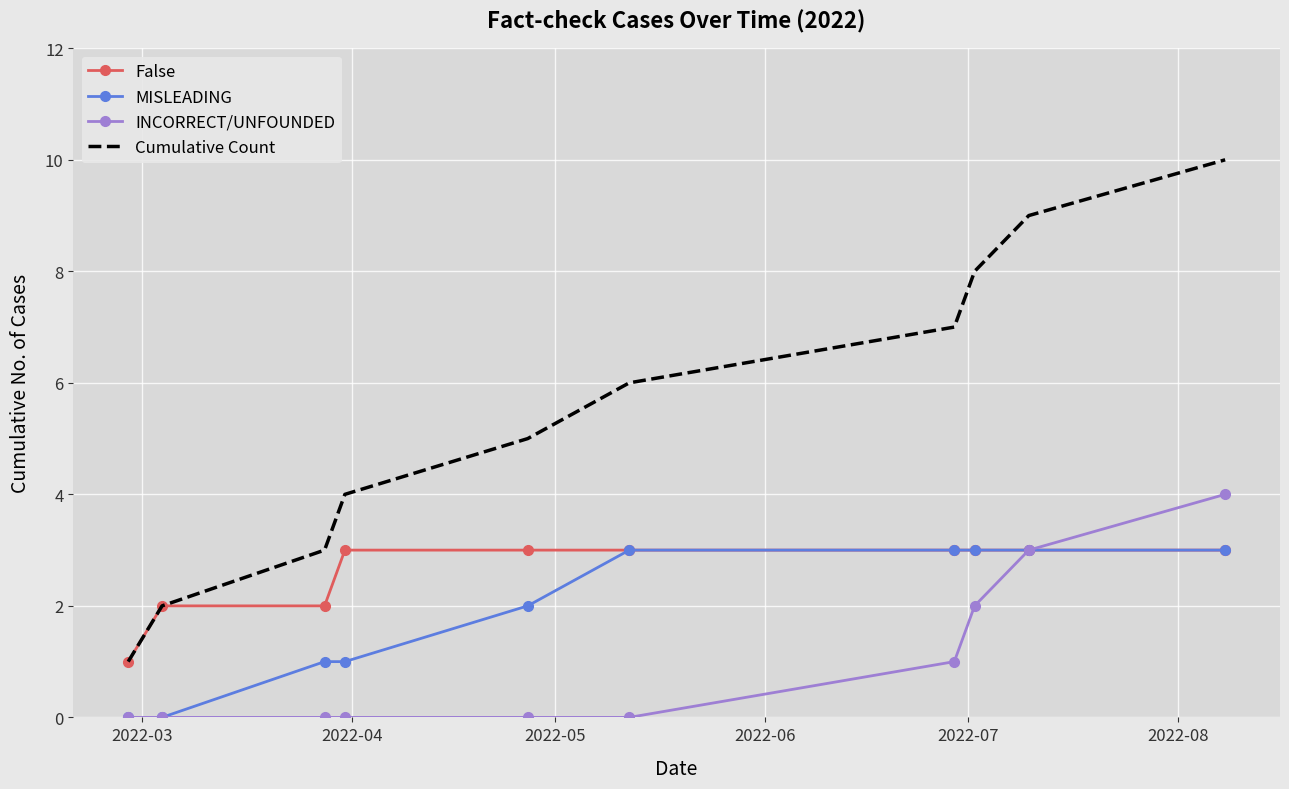

Which series has the widest spread of values?

Cumulative Count